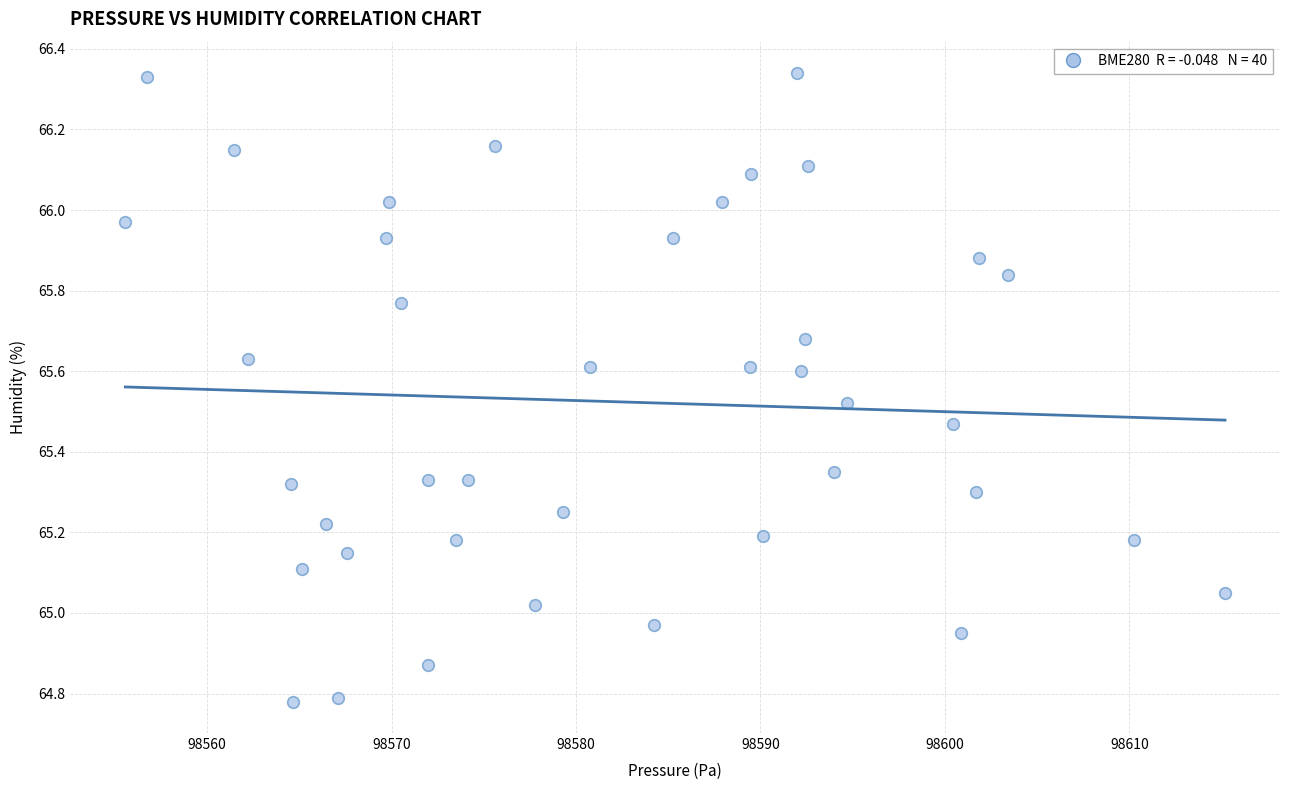

What is the range of Y values (max minus min)?

1.6